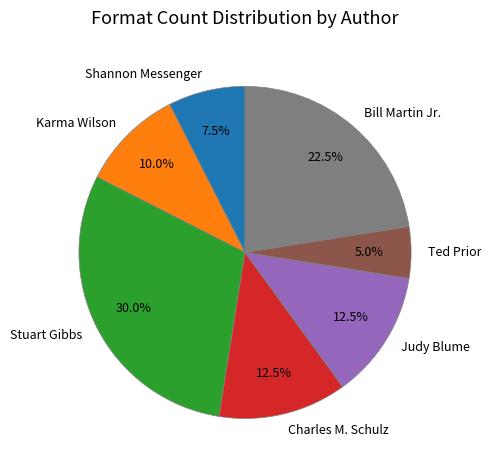

Which slice is the largest?

Stuart Gibbs